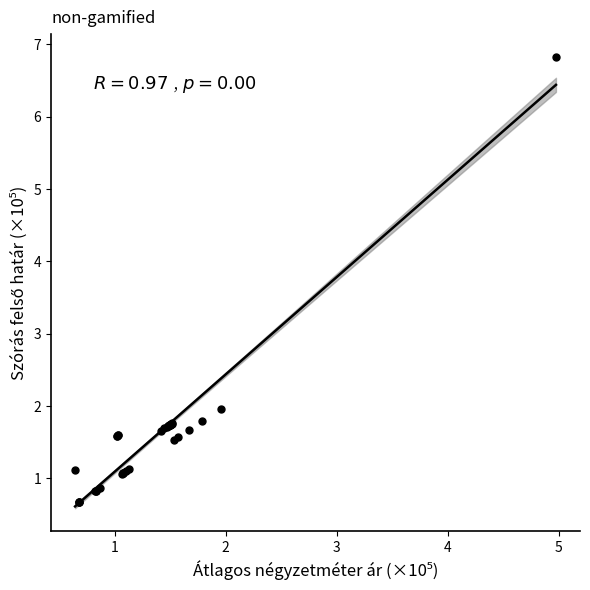

What Y value in the scatter plot is closest to 3?

2.0